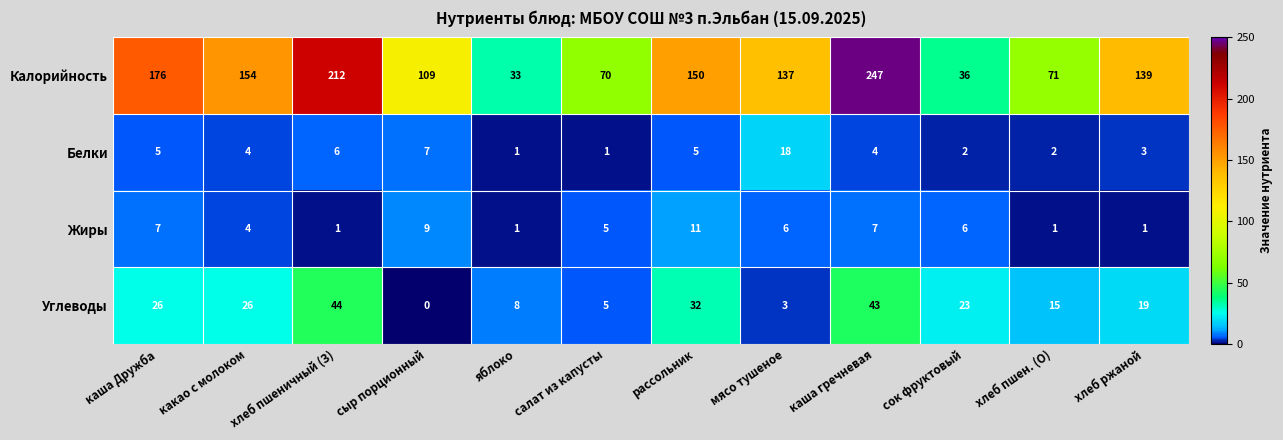

At which label is Калорийность closest to 140?

хлеб ржаной